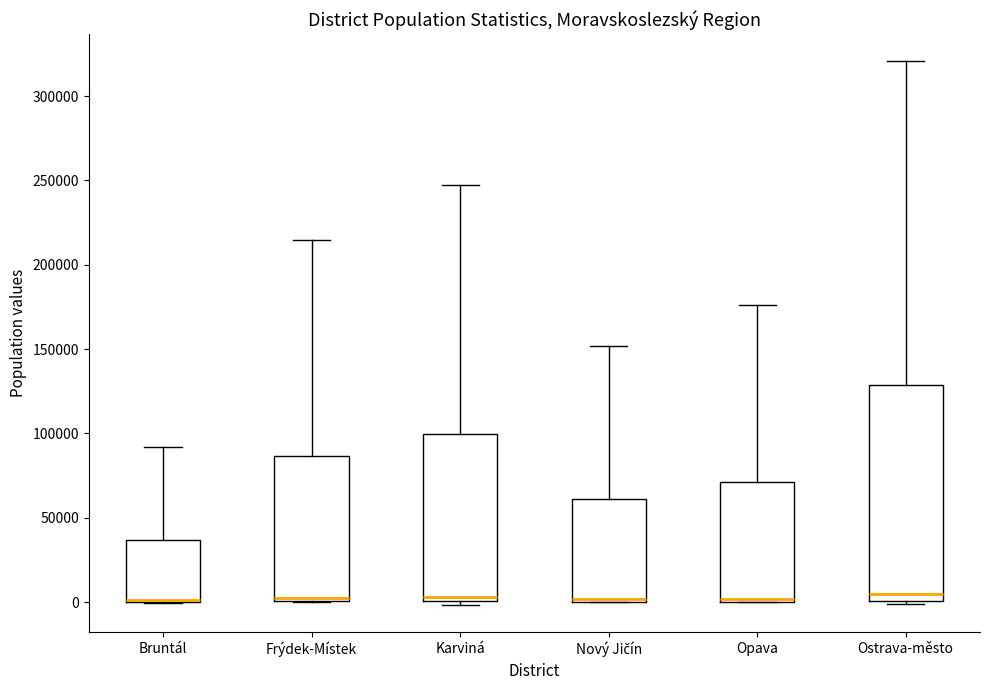

Where does the upper whisker of the box for Nový Jičín end on the y-axis? The values are not printed on the chart, so give them approximately, as read against the axis.

150000